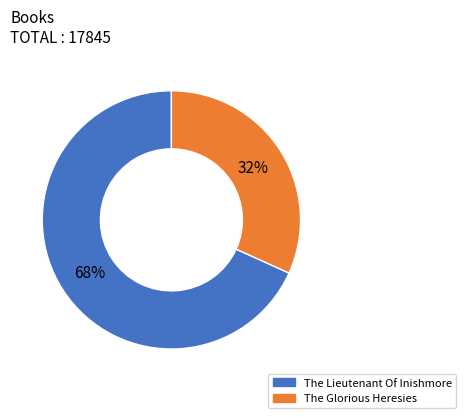

To the nearest percent, what is the difference between the largest and smallest slice percentages?

36%